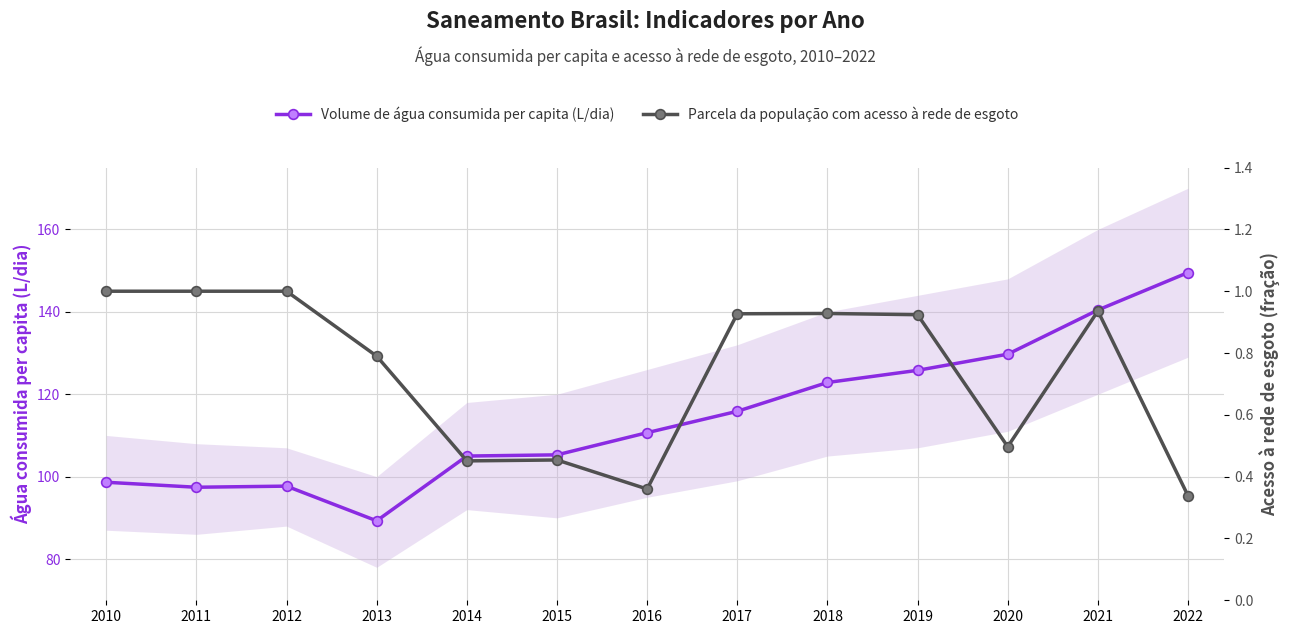

What is the value of the Parcela da população com acesso à rede de esgoto point at the 10th from the left?

0.9